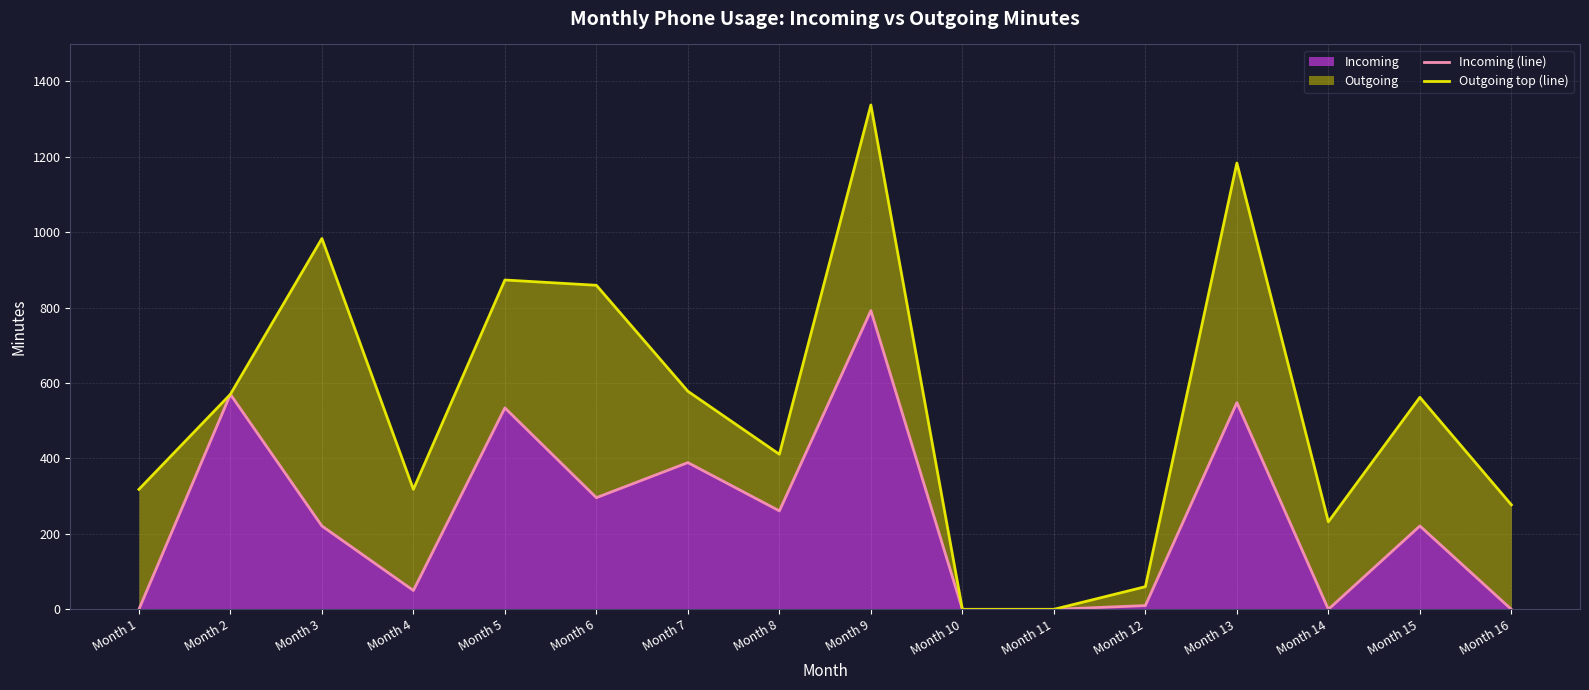

Which series changed the most between Month 2 and Month 3?

Outgoing top (line)